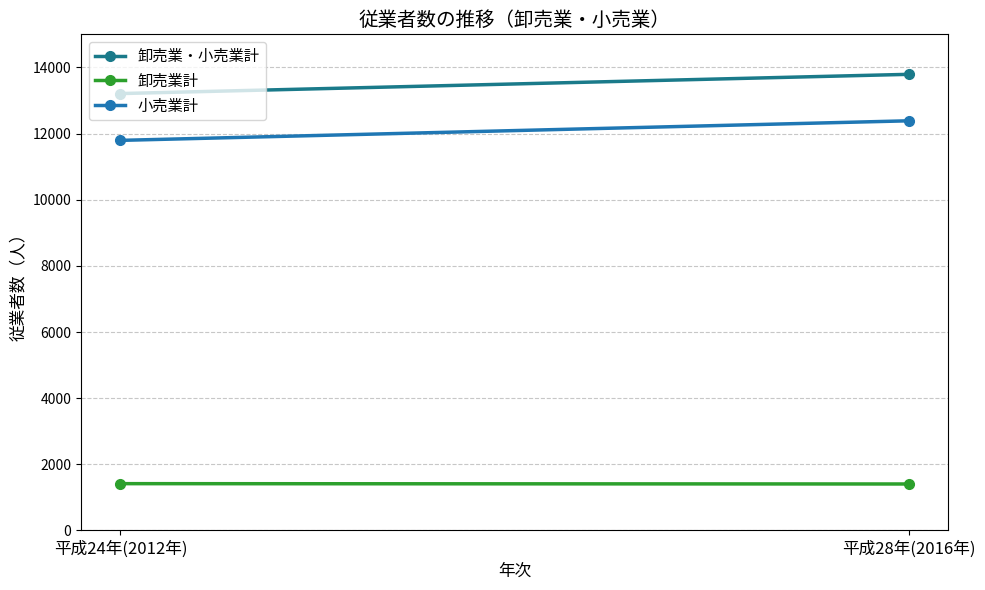

What is the average value of the 卸売業・小売業計 series?

13500